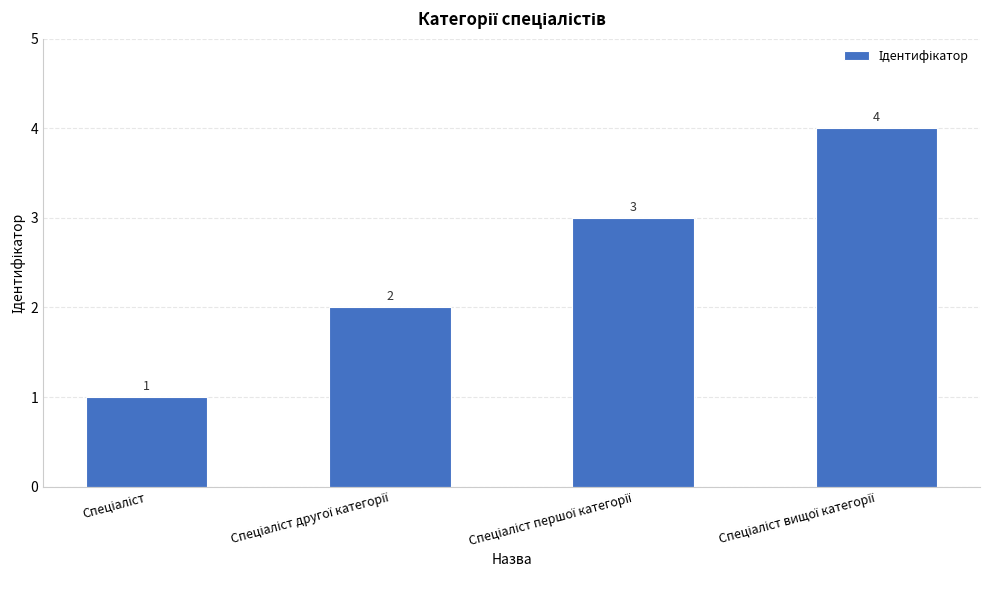

Count the values in the range 2 to 4.

3